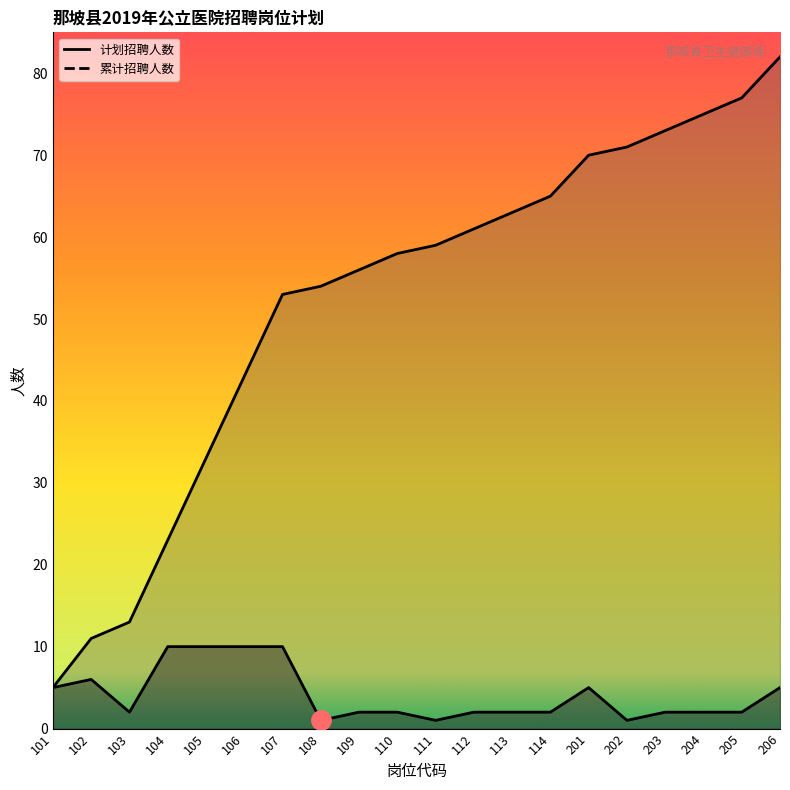

What is the smallest value displayed?

1